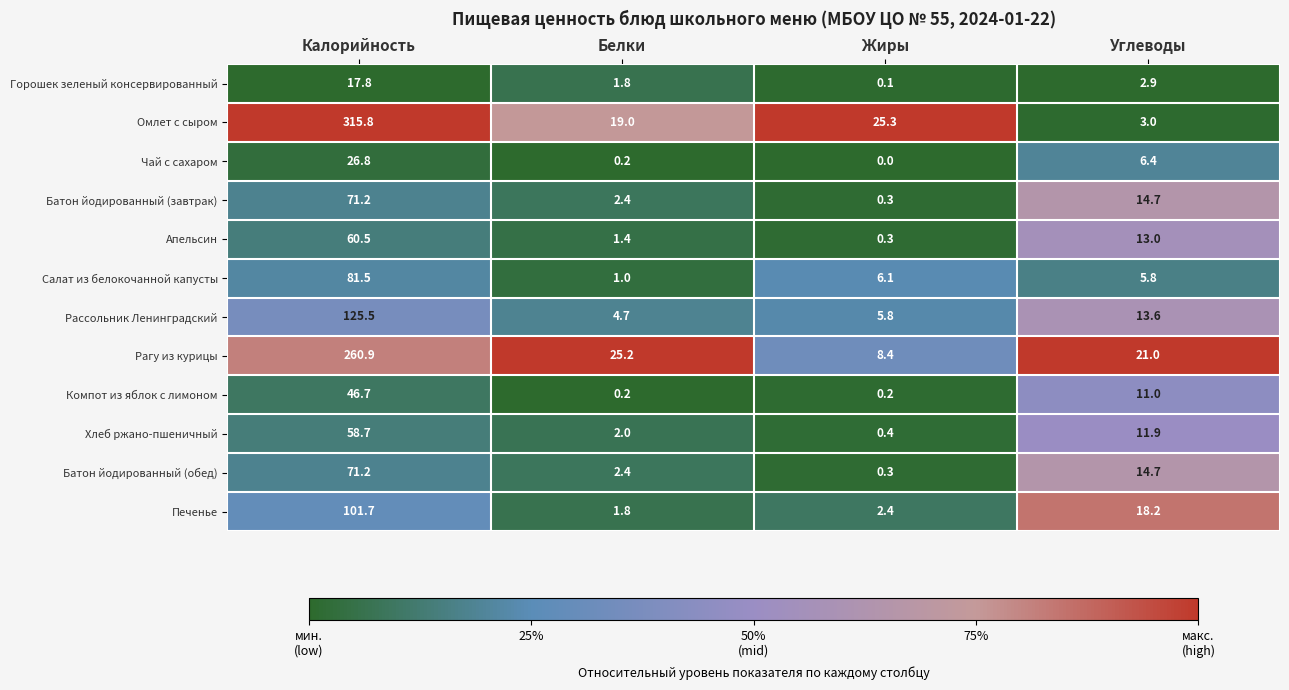

What is the difference between the maximum and minimum values in the Чай с сахаром series?

26.8